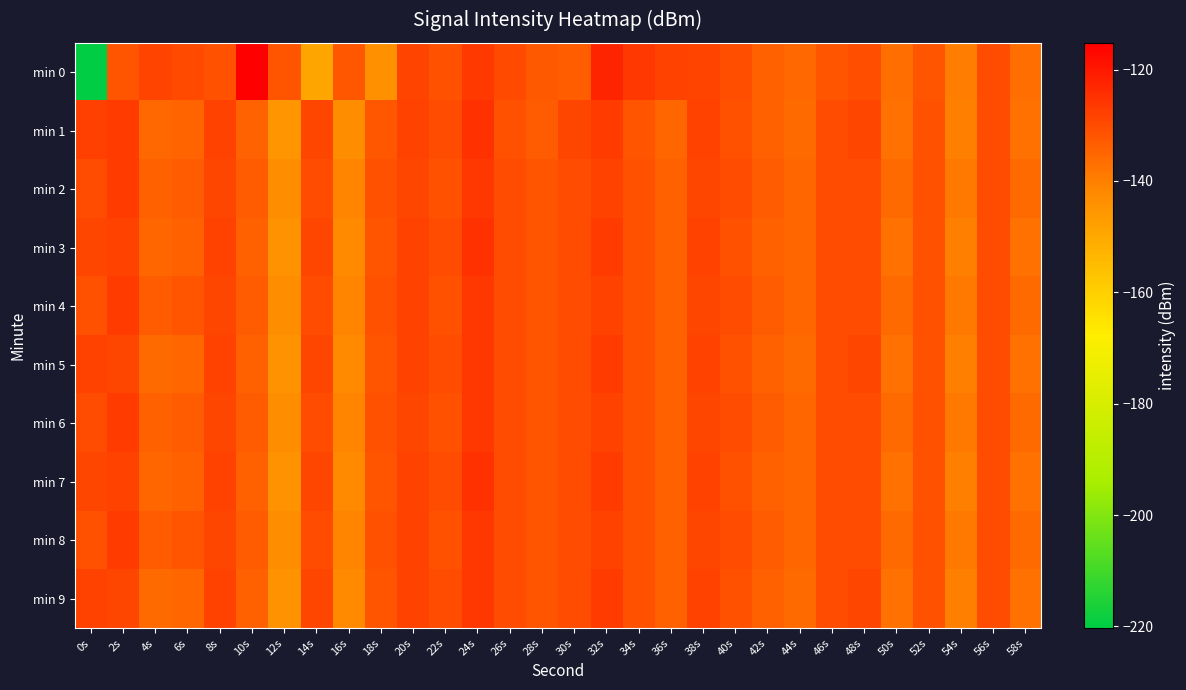

Count the number of data series in this chart.

10